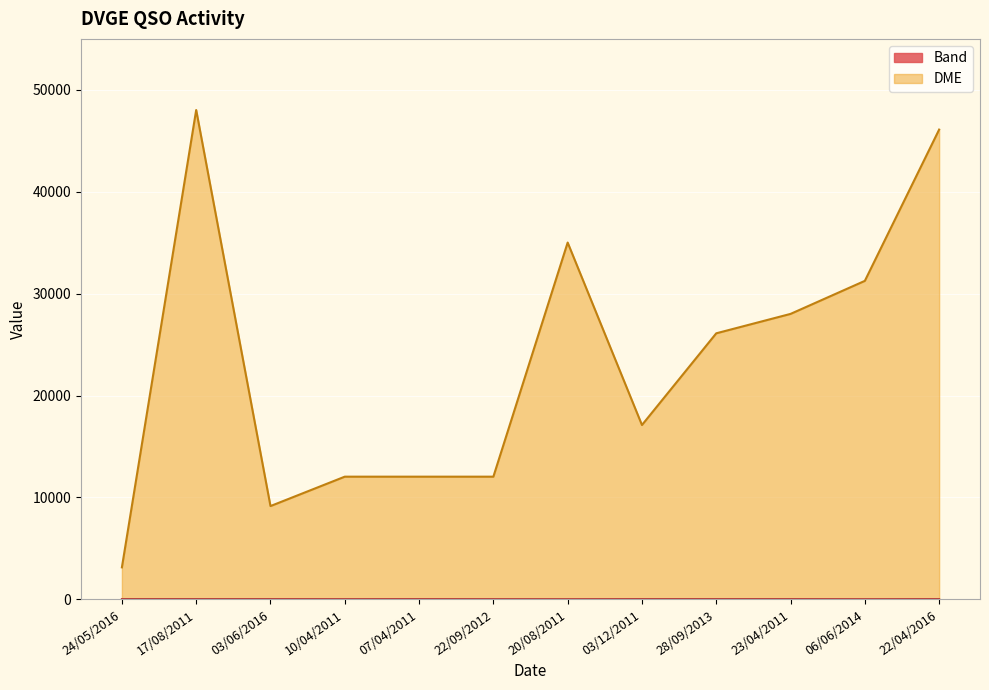

True or false: DME and Band cross at least once.

False